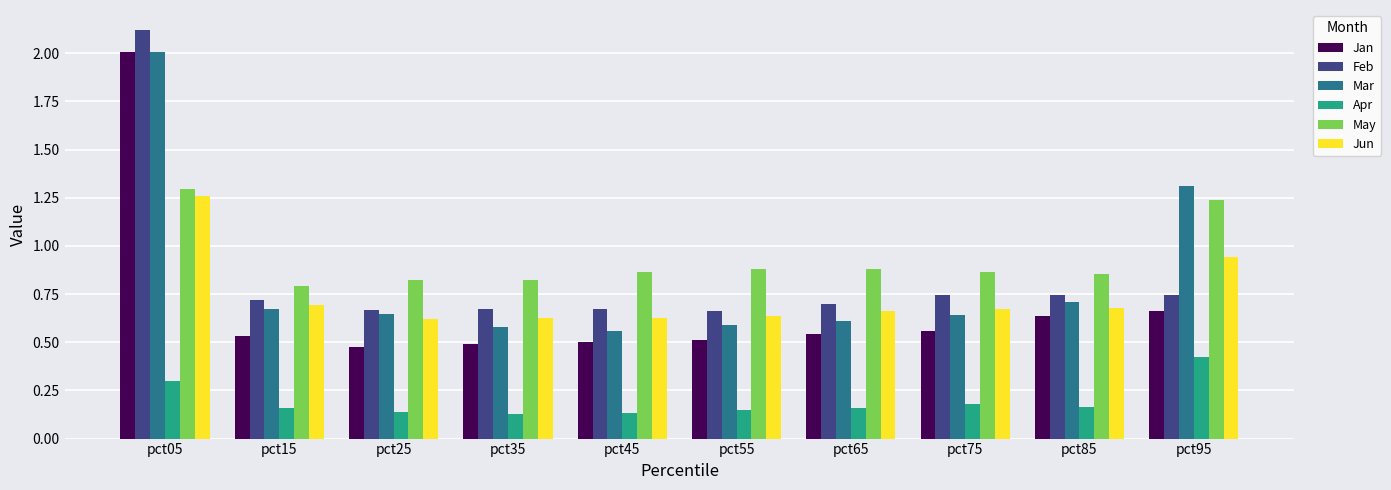

Is it true that May equals 0.9 at pct75?

True